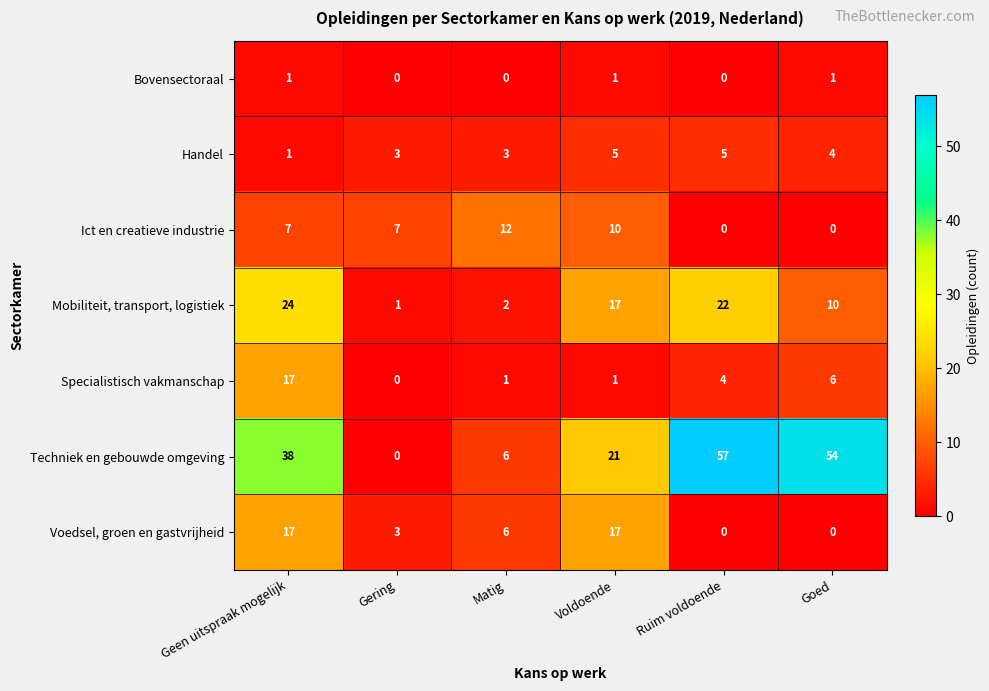

At how many categories does at least one series exceed 34?

3